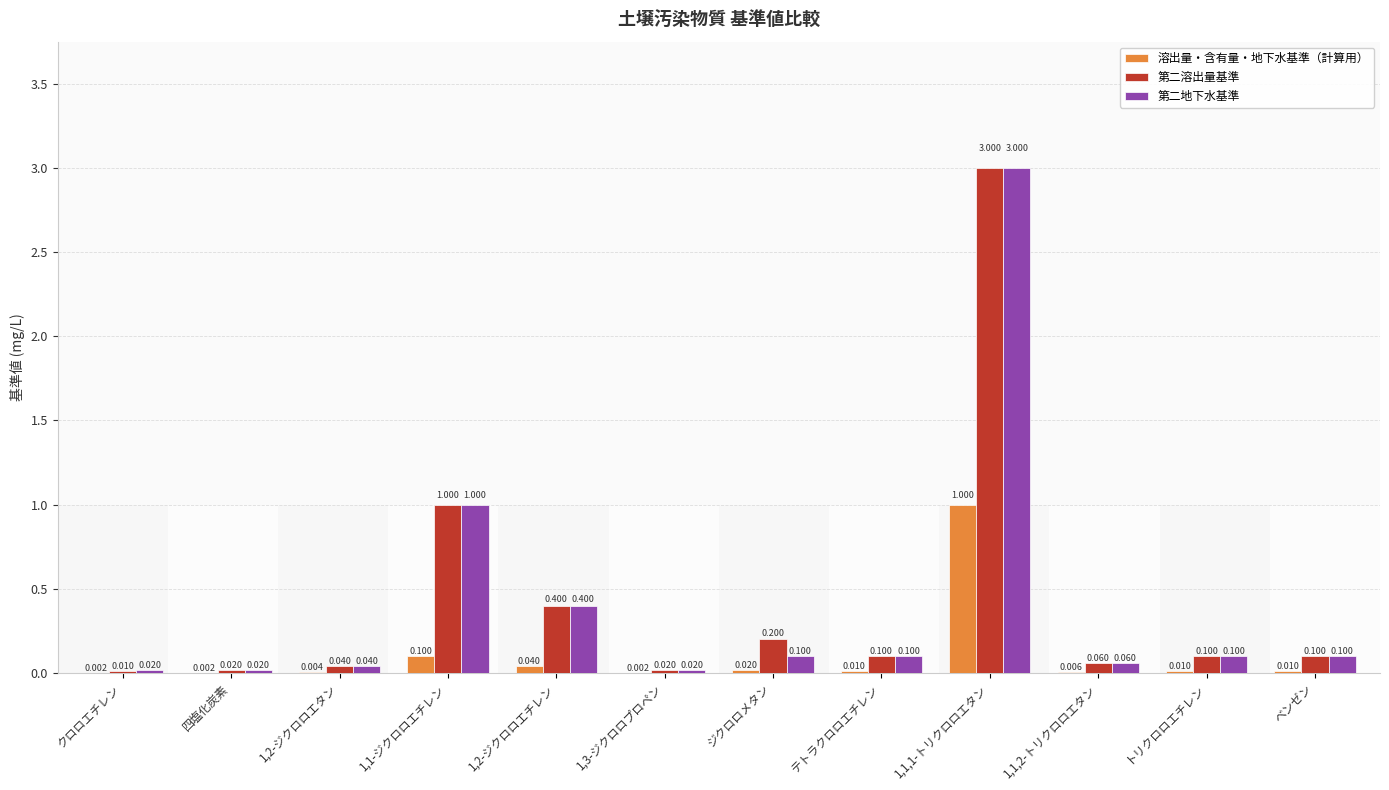

Which series has the largest total across all categories?

第二溶出量基準